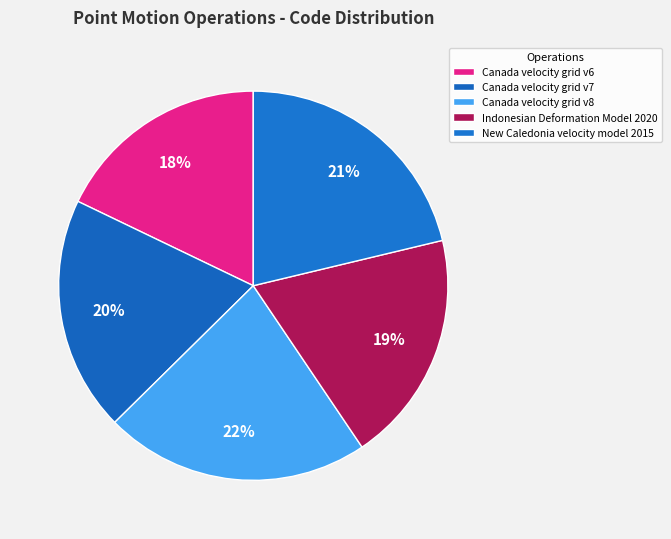

Is it true that New Caledonia velocity model 2015 is 13% of the pie?

False